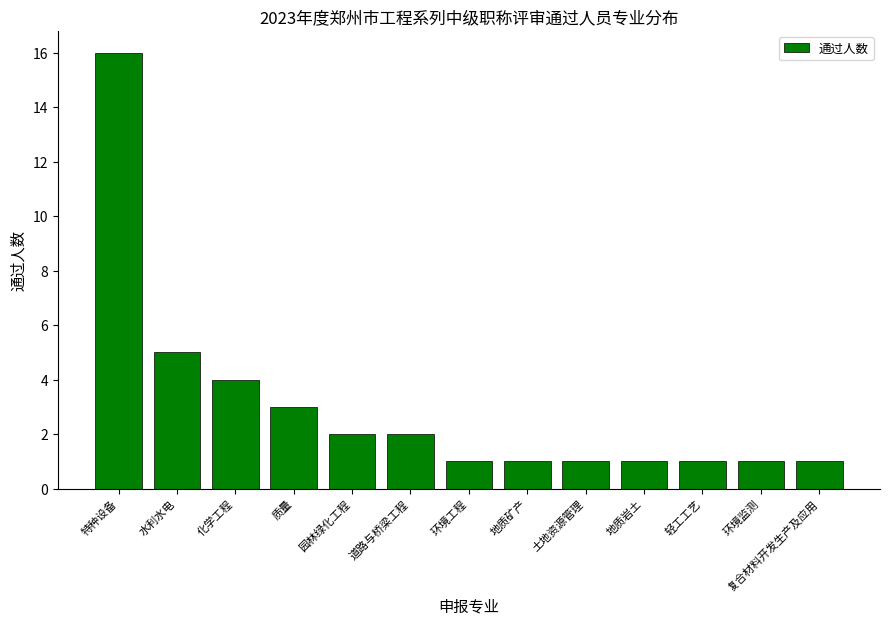

What is the value of the 8th bar from the left?

1